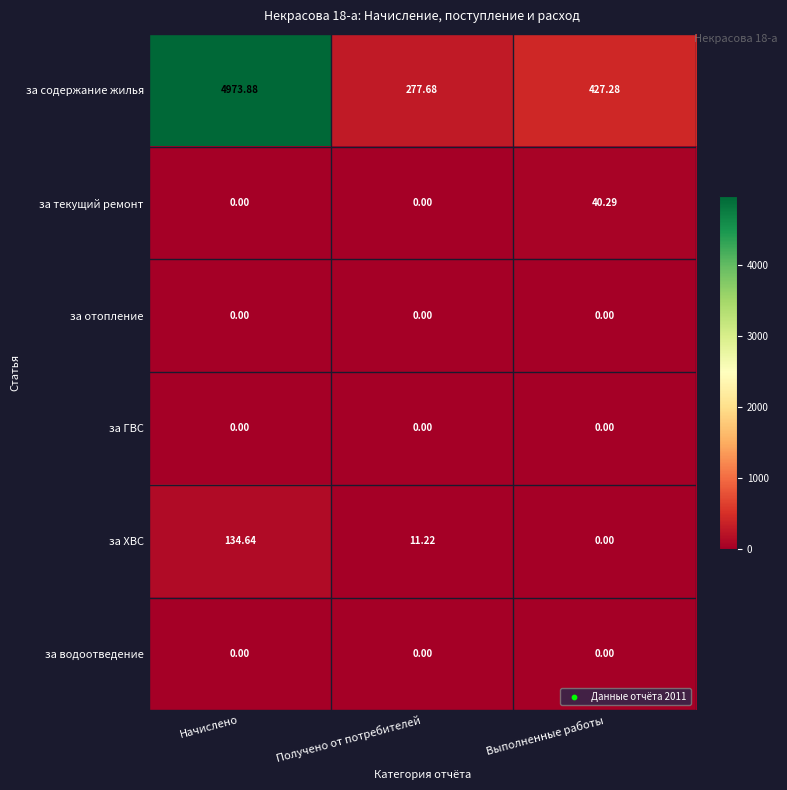

Which series has the widest spread of values?

за содержание жилья